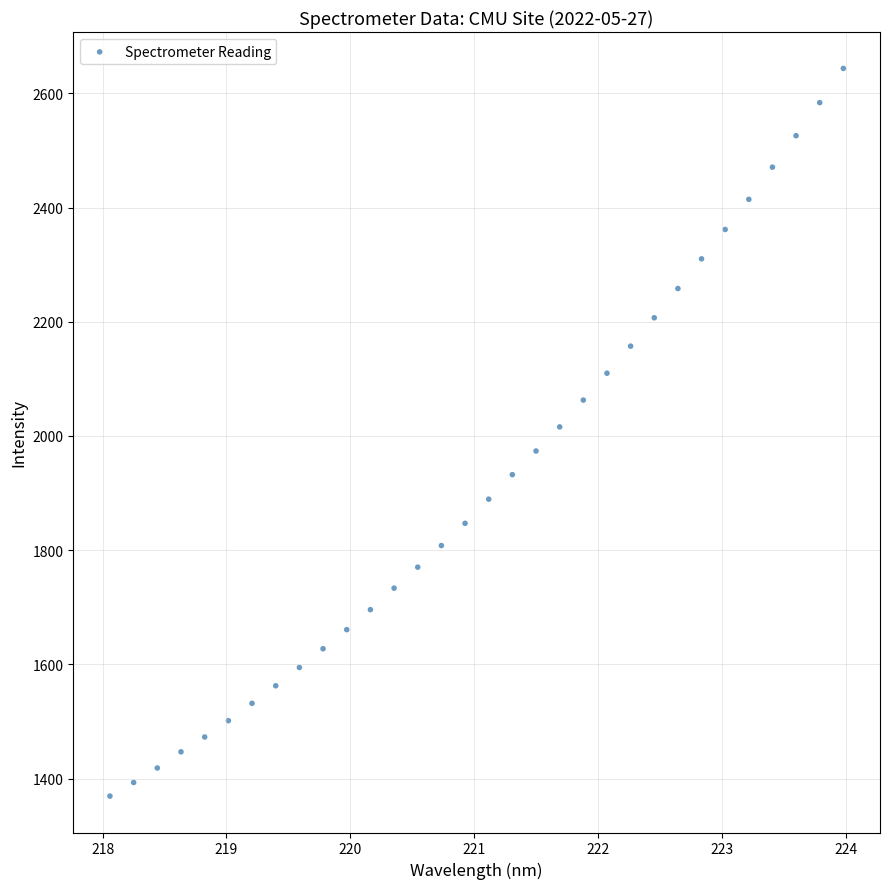

What is the range of X values (max minus min)?

5.9